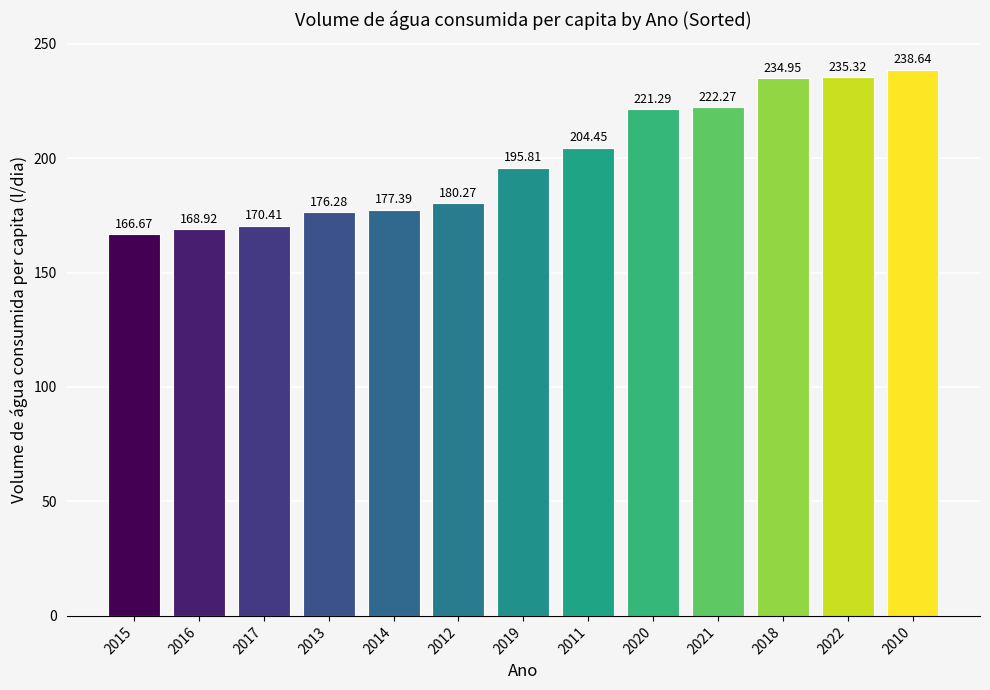

What is the smallest value displayed?

166.7